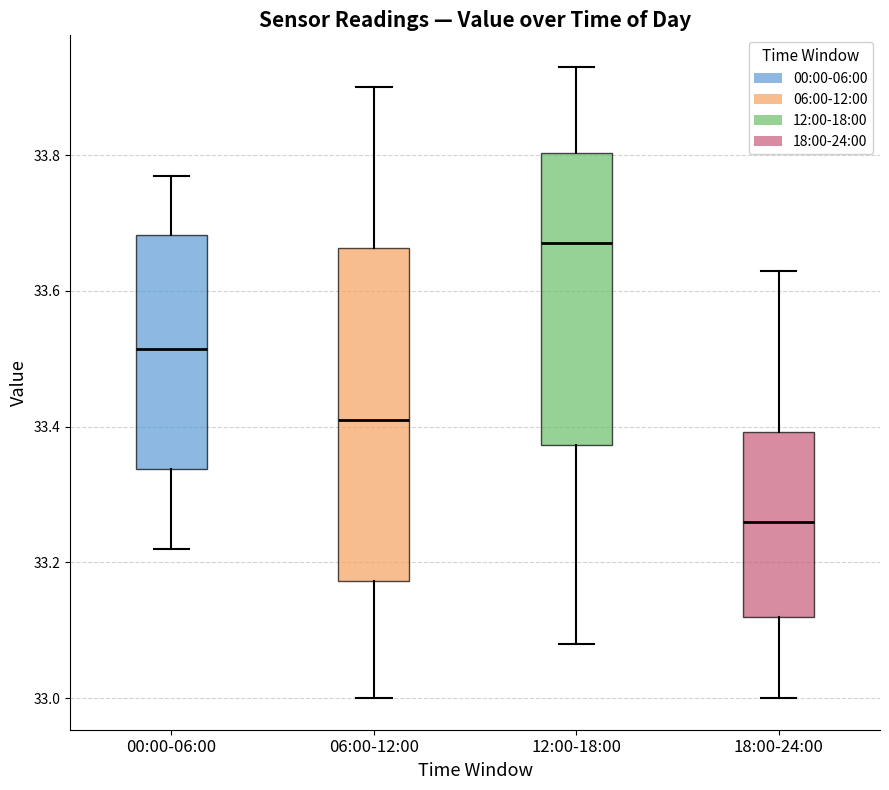

Reading left to right, transcribe this box plot: for each box, give where its median line is, the range the box spans, and where its two whiskers end, as read against the y-axis. The values are not printed on the chart, so give them approximately, as read against the axis.

00:00-06:00: median 33.52, box 33.34 to 33.68, whiskers 33.22 to 33.78
06:00-12:00: median 33.42, box 33.18 to 33.66, whiskers 33.00 to 33.90
12:00-18:00: median 33.68, box 33.38 to 33.80, whiskers 33.08 to 33.94
18:00-24:00: median 33.26, box 33.12 to 33.40, whiskers 33.00 to 33.64